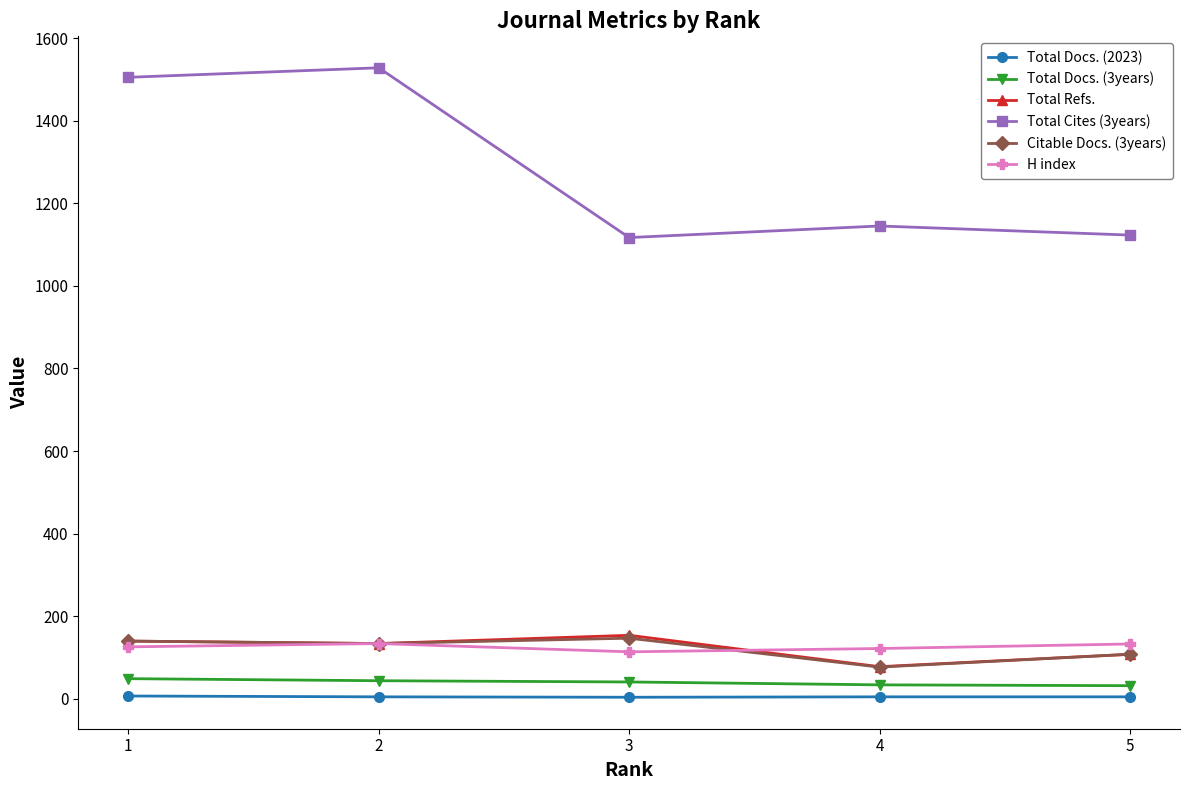

Is it true that H index equals 122 at 4?

True